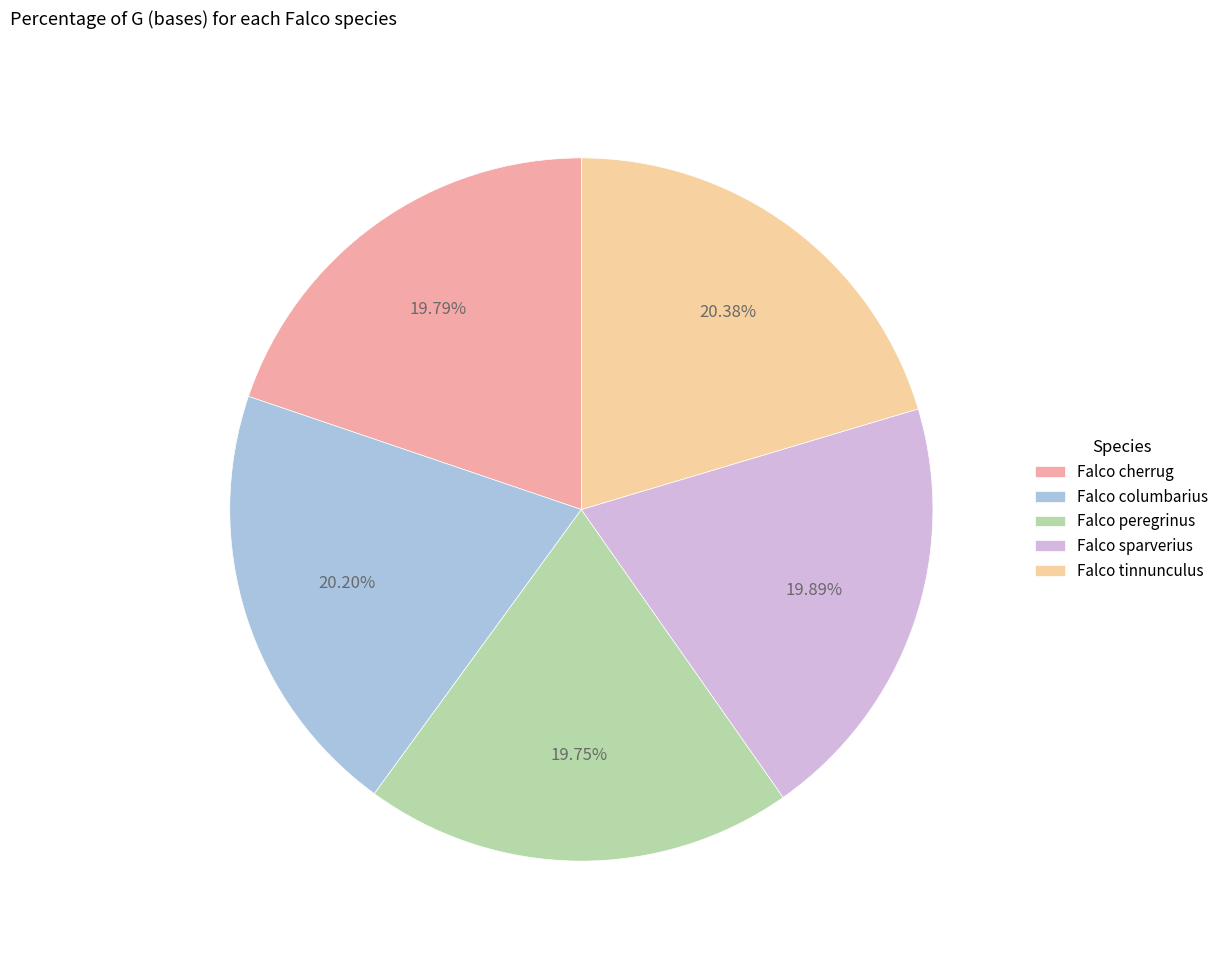

The Falco sparverius slice represents 25% of the pie. True or false?

False